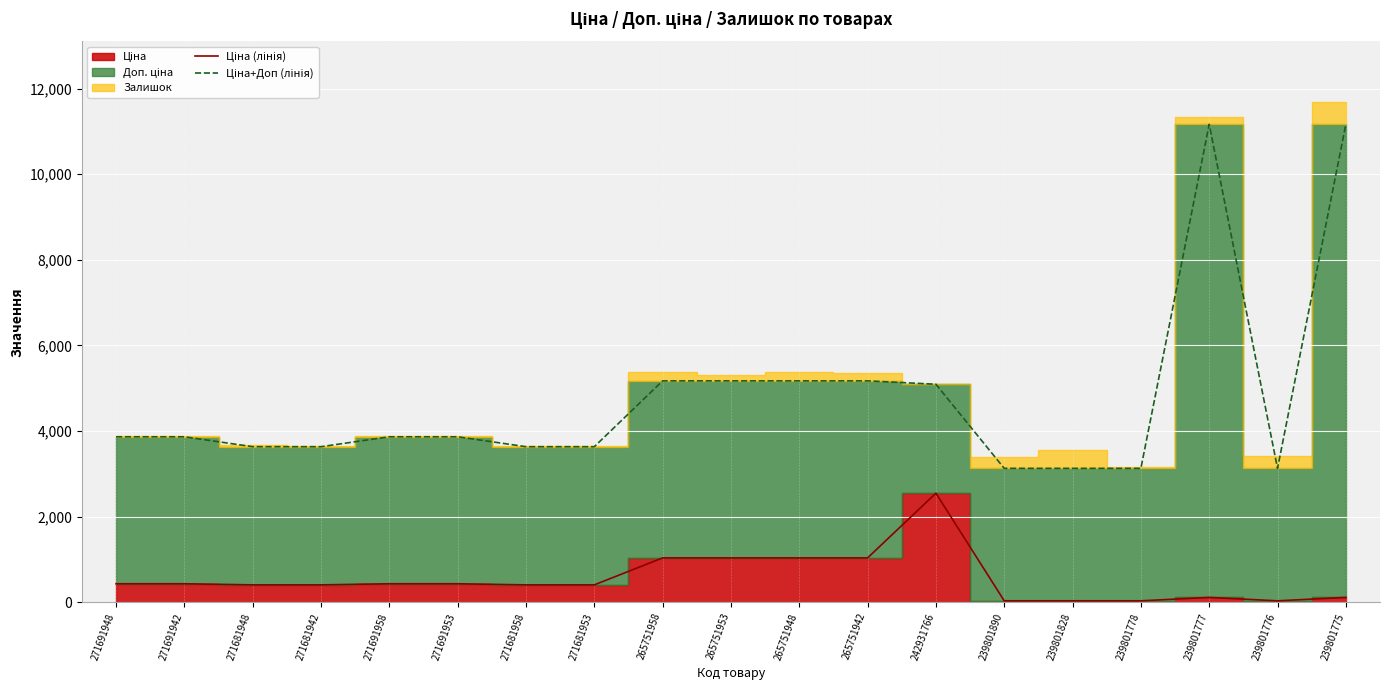

True or false: Ціна (лінія) has more than 1 interior local peaks.

True